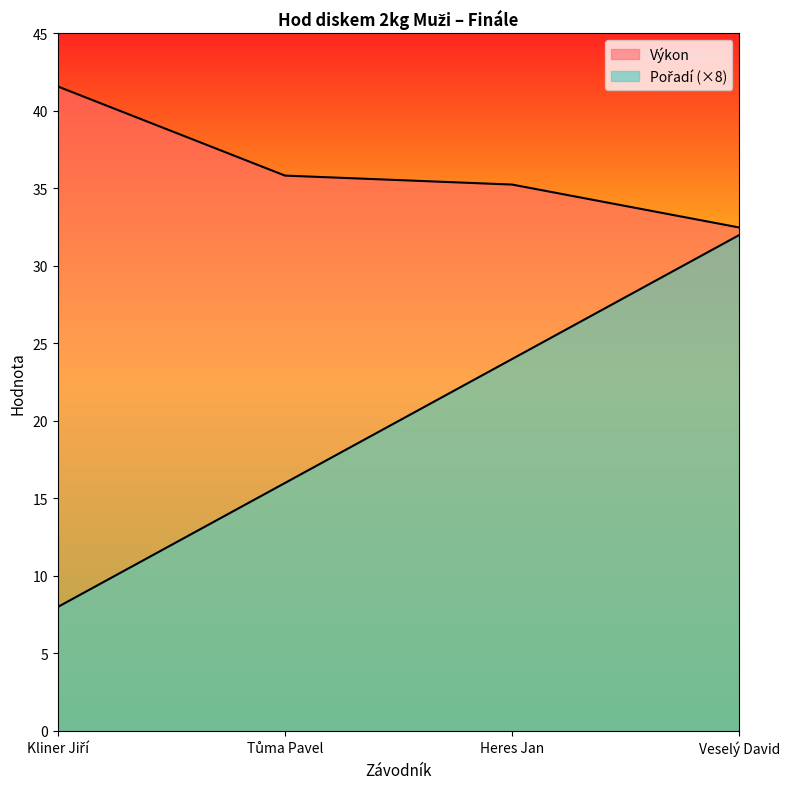

Rank the series at Heres Jan from highest to lowest value.

Výkon, Pořadí